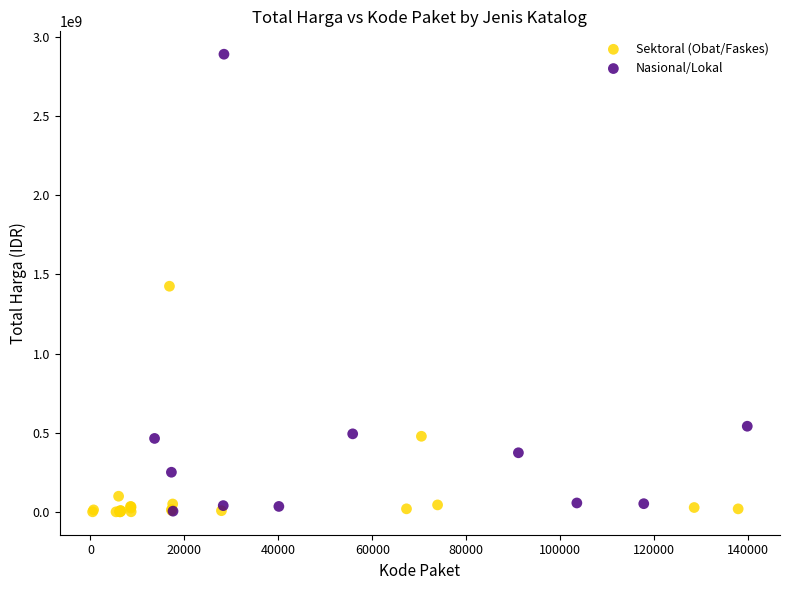

Which series contains the highest Y value?

Nasional/Lokal